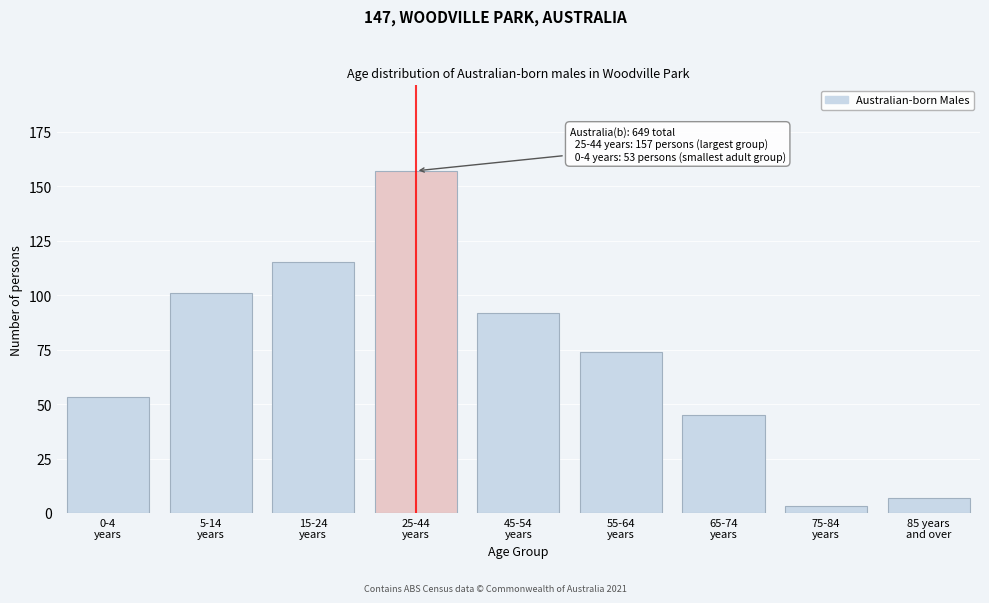

Reading left to right, what are all the values shown in this chart?

53	101	115	157	92	74	45	3	7